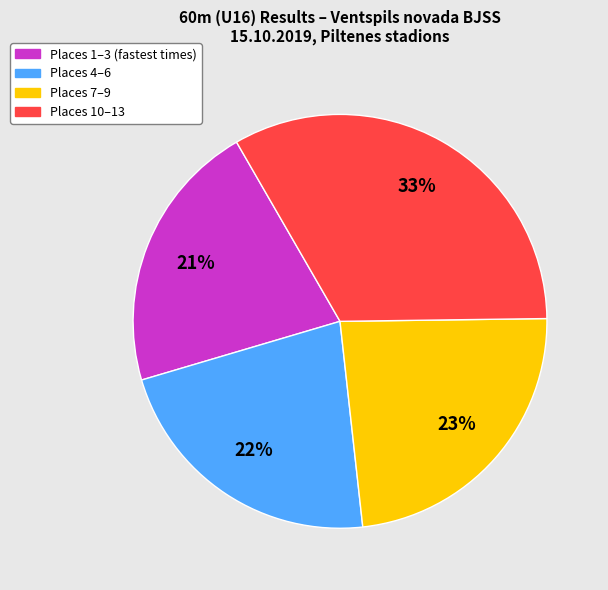

How many segments does this pie chart have?

4